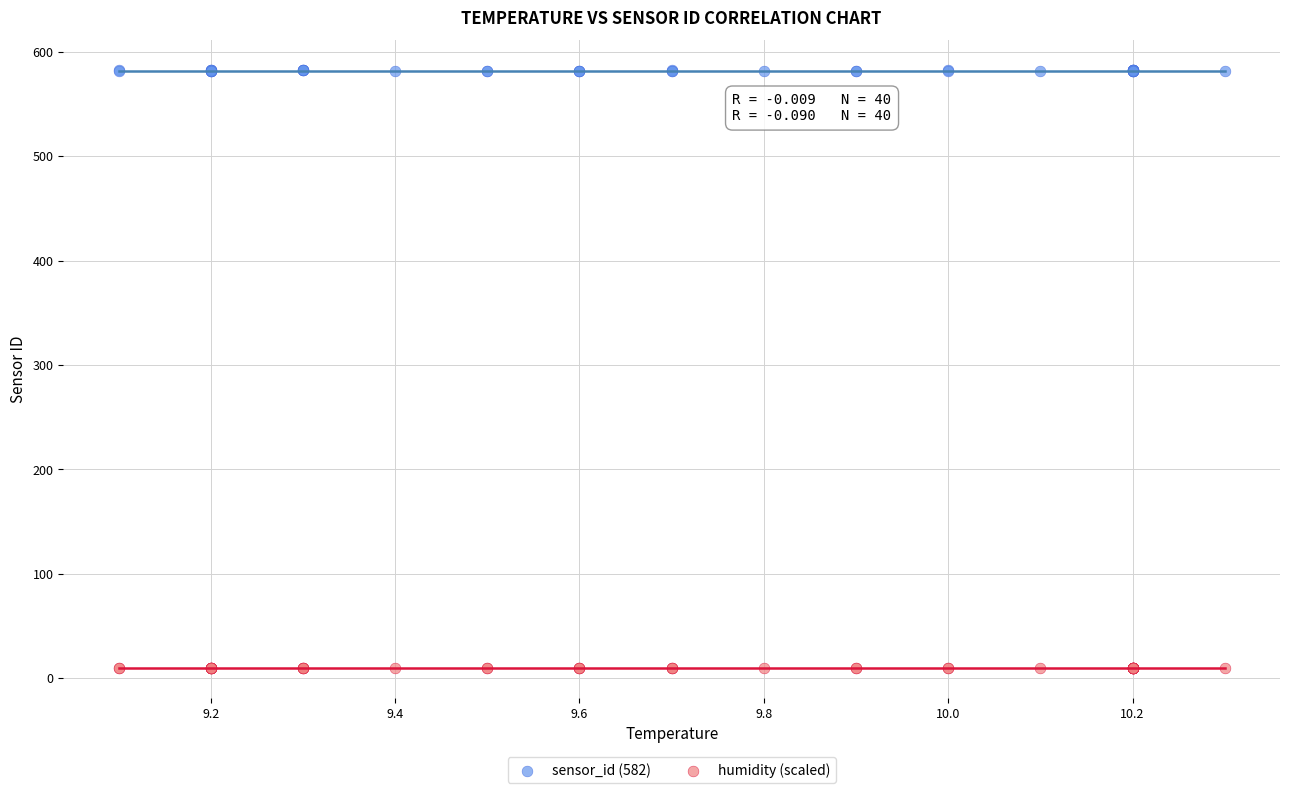

Which series has the widest spread of Y values?

sensor_id (582)